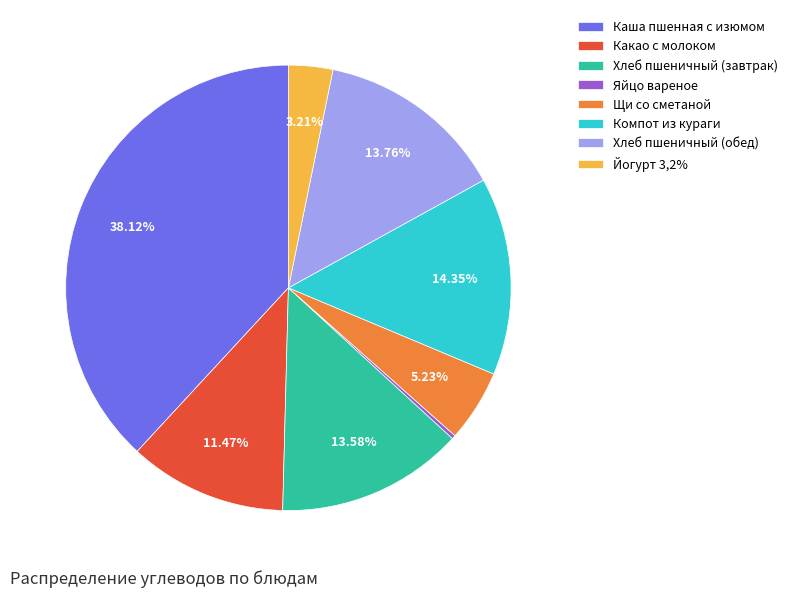

What is the largest slice in the pie chart?

Каша пшенная с изюмом